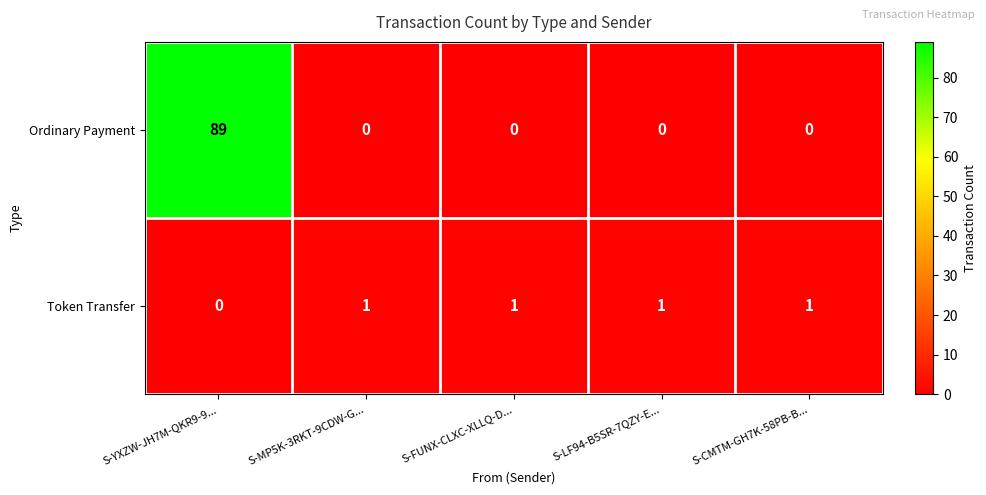

The Token Transfer series shows 0 at S-YXZW-JH7M-QKR9-9.... True or false?

True